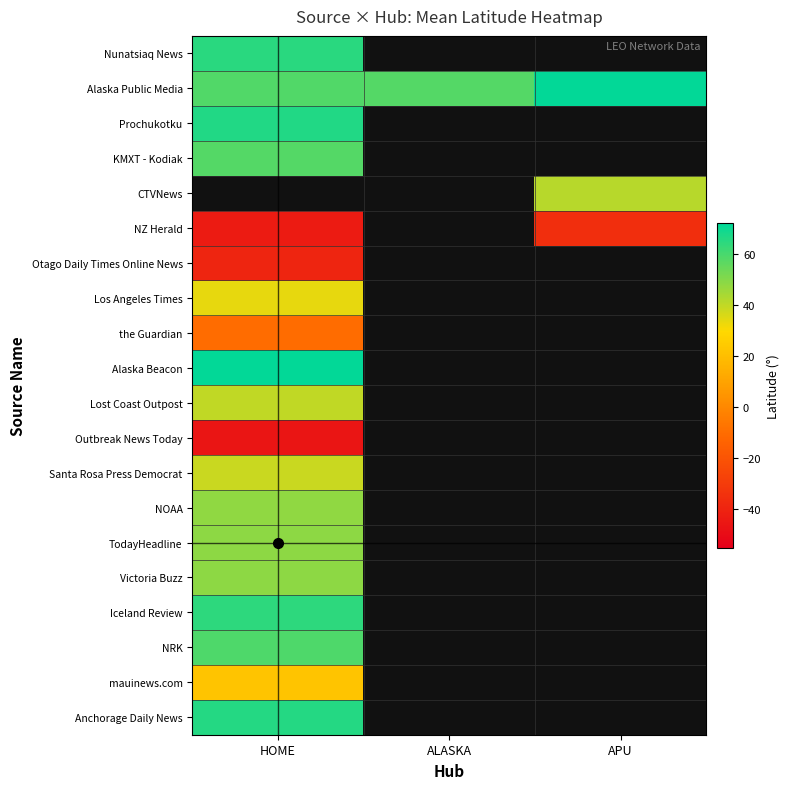

Which has a higher value, APU or ALASKA?

ALASKA